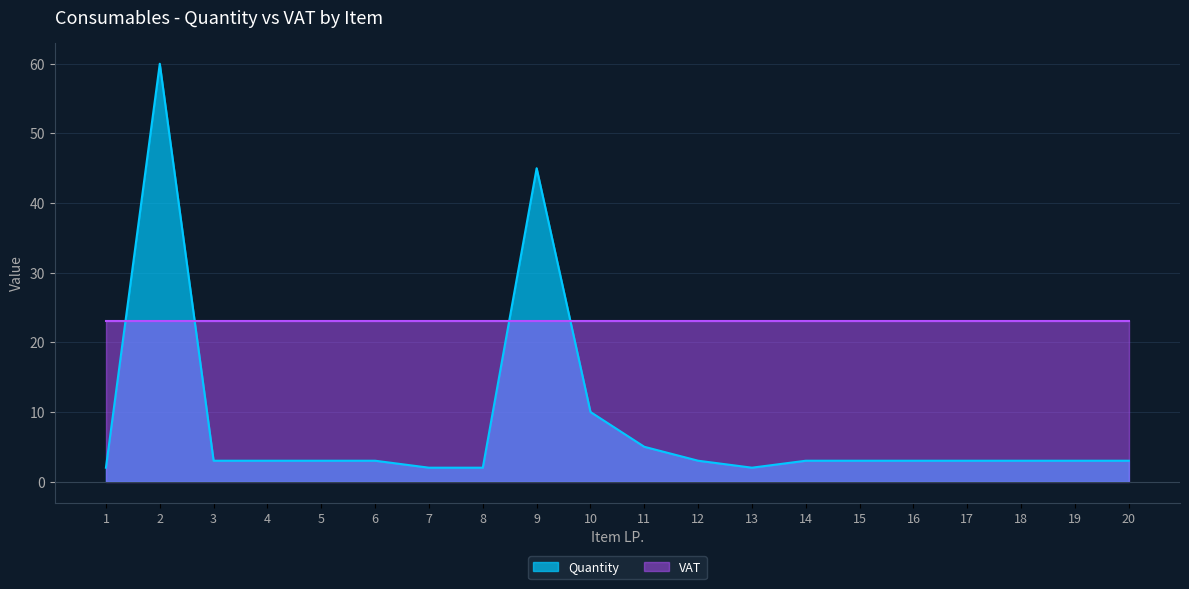

What is the greatest value displayed?

60